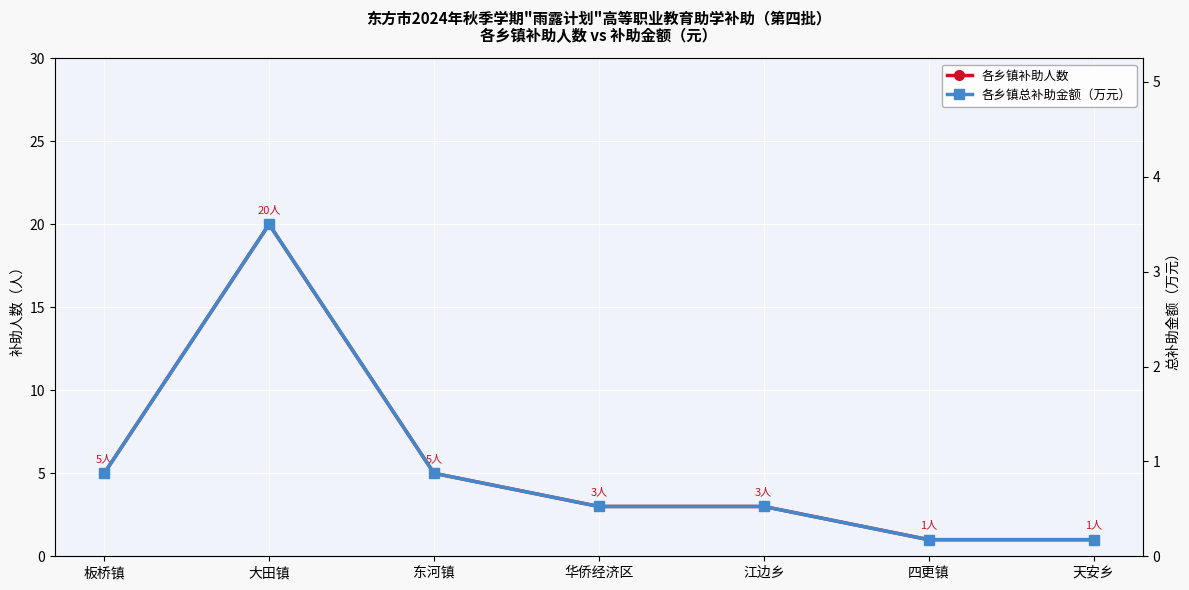

The 各乡镇补助人数 series shows 0.7 at 华侨经济区. True or false?

False